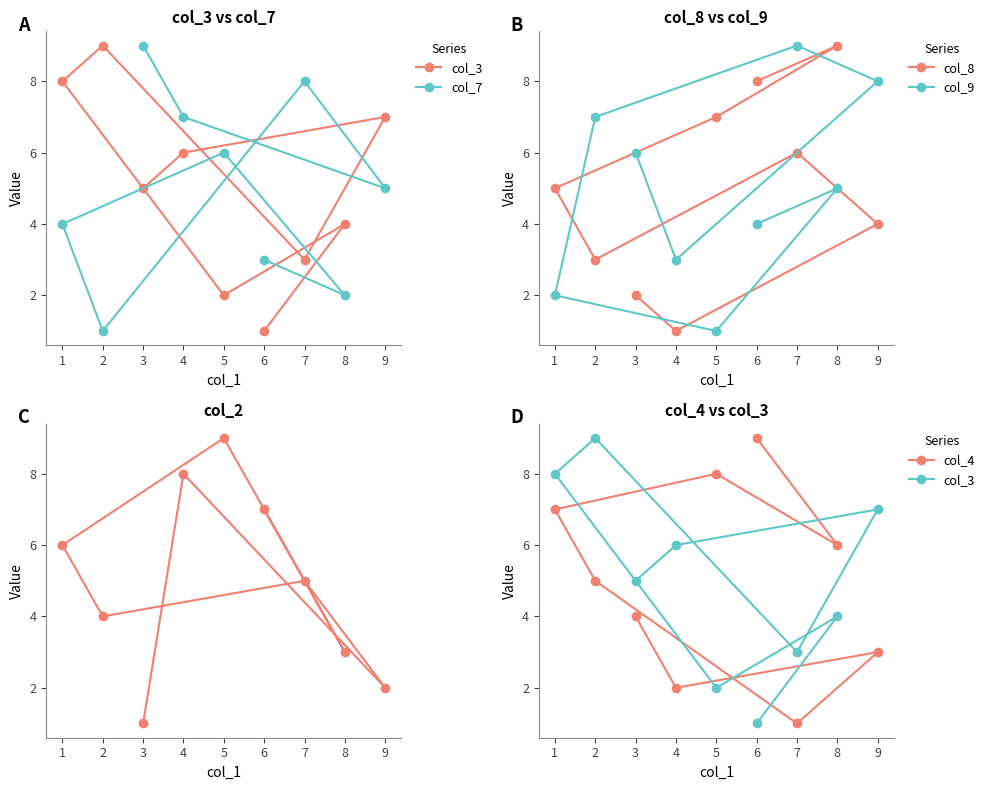

In col_3, how many points are lower than both neighbors (excluding endpoints)?

2